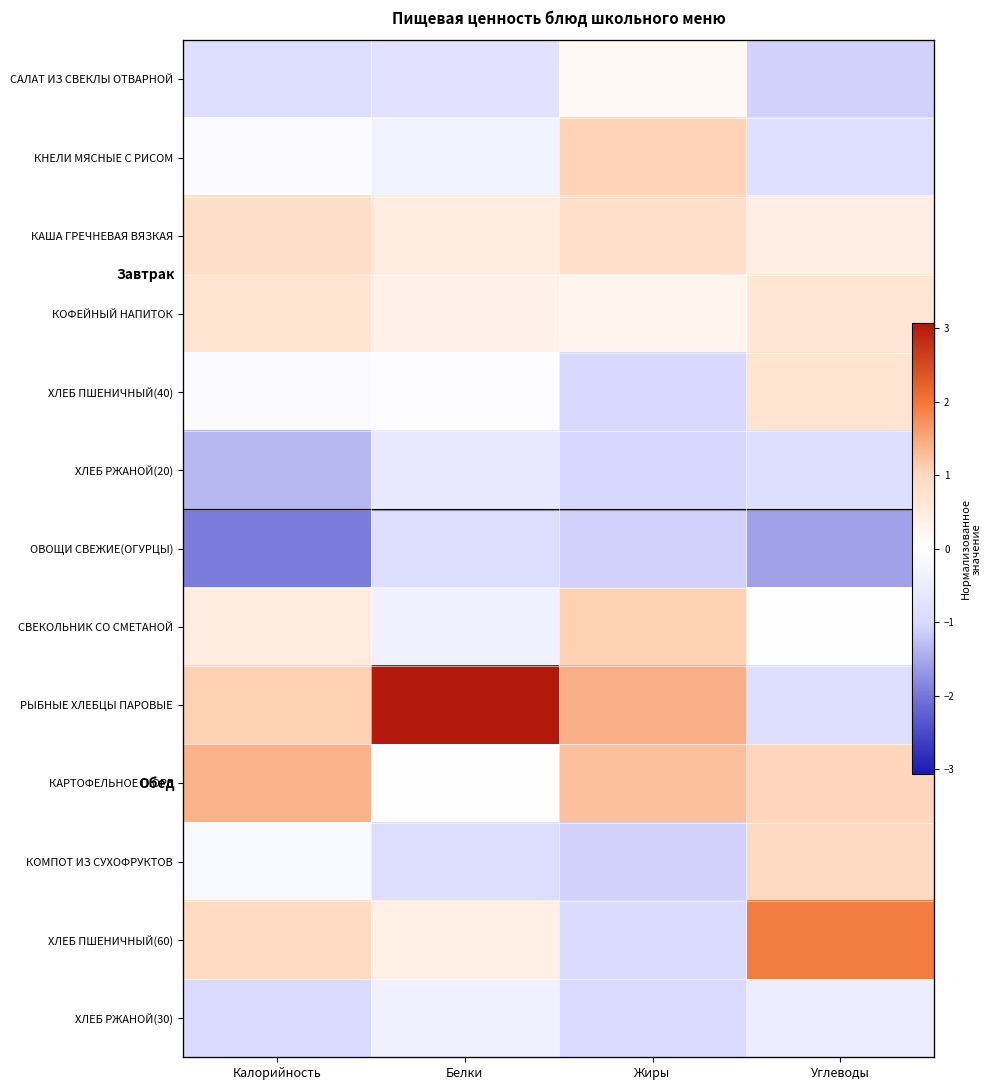

How many values in the ХЛЕБ ПШЕНИЧНЫЙ(40) series exceed 0?

1